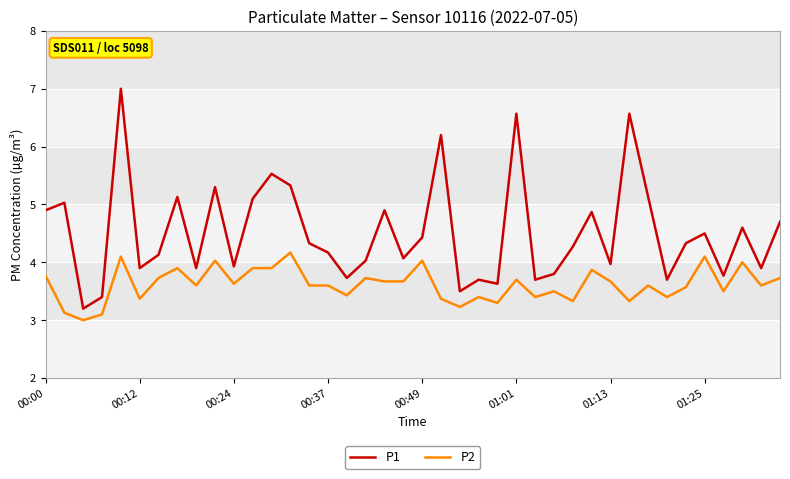

Does the chart have visible grid lines?

Yes